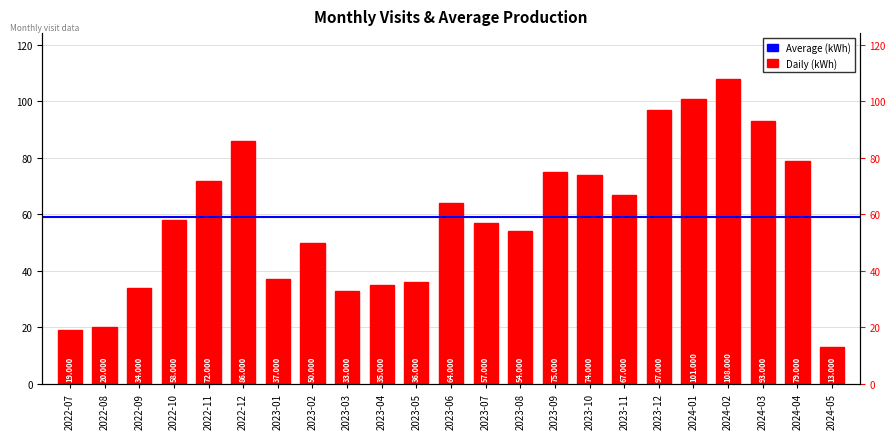

At which label does the data first exceed 58?

2022-11